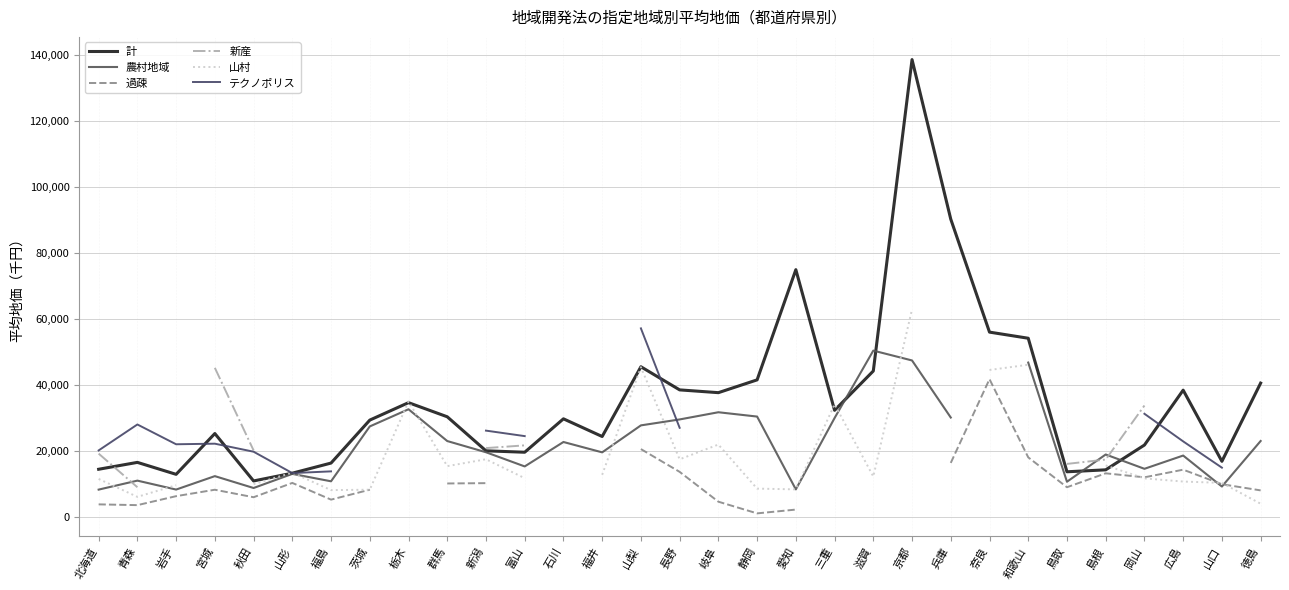

Which series has the largest total across all categories?

計